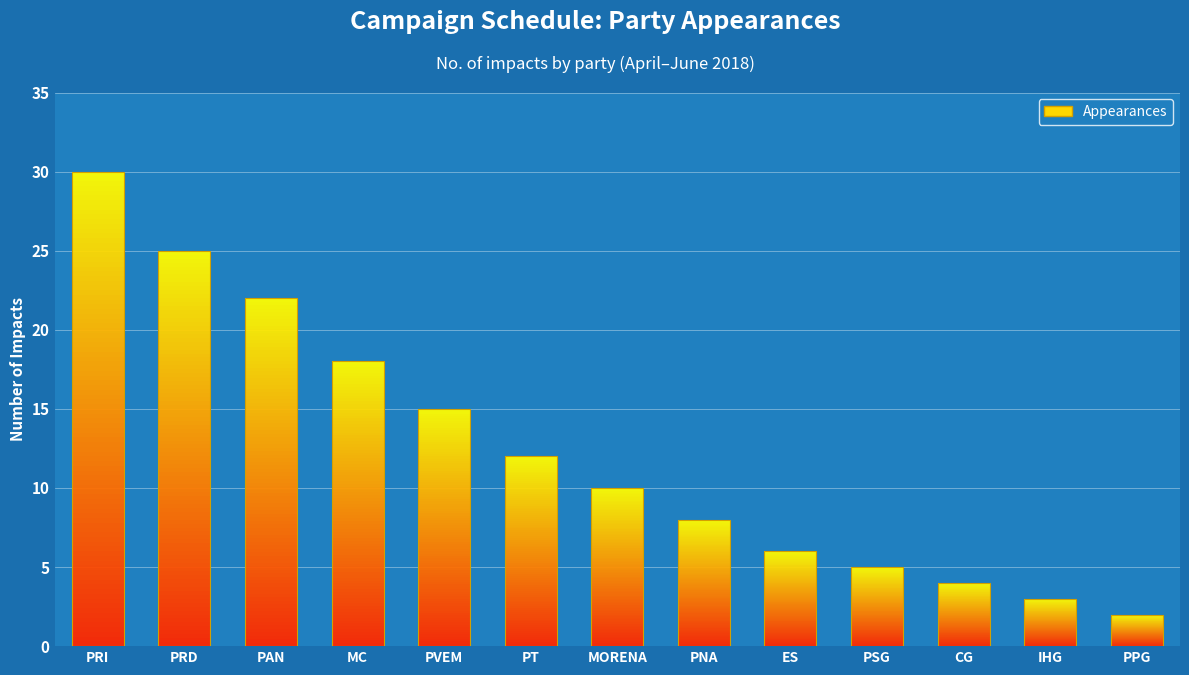

Reading left to right, what are all the values shown in this chart?

30	25	22	18	15	12	10	8	6	5	4	3	2